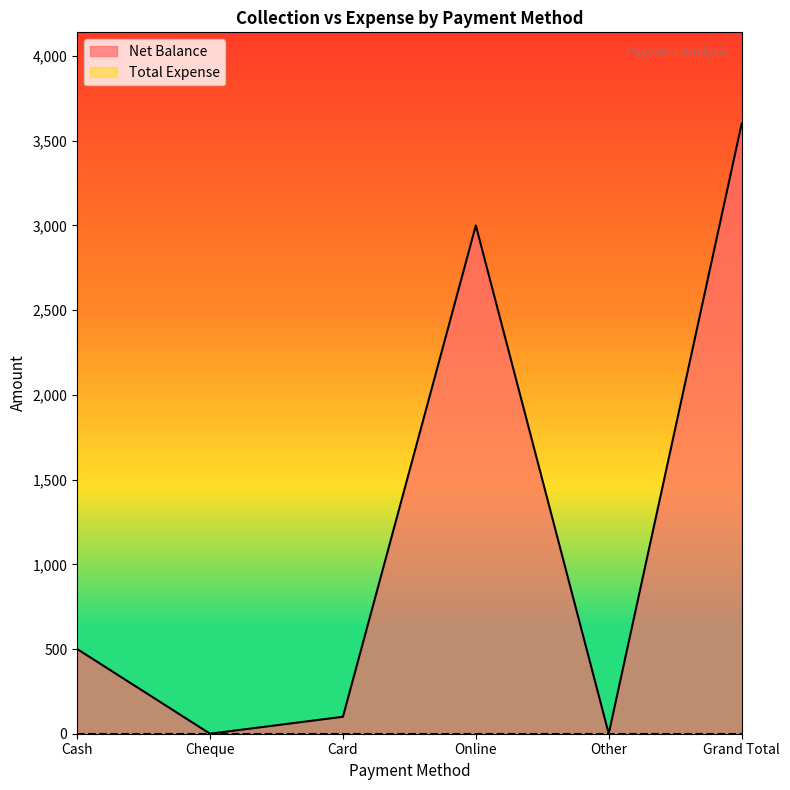

Reading right to left, what are all the values shown in this chart?

Grand Total=3600	Other=0	Online=3000	Card=100	Cheque=0	Cash=500